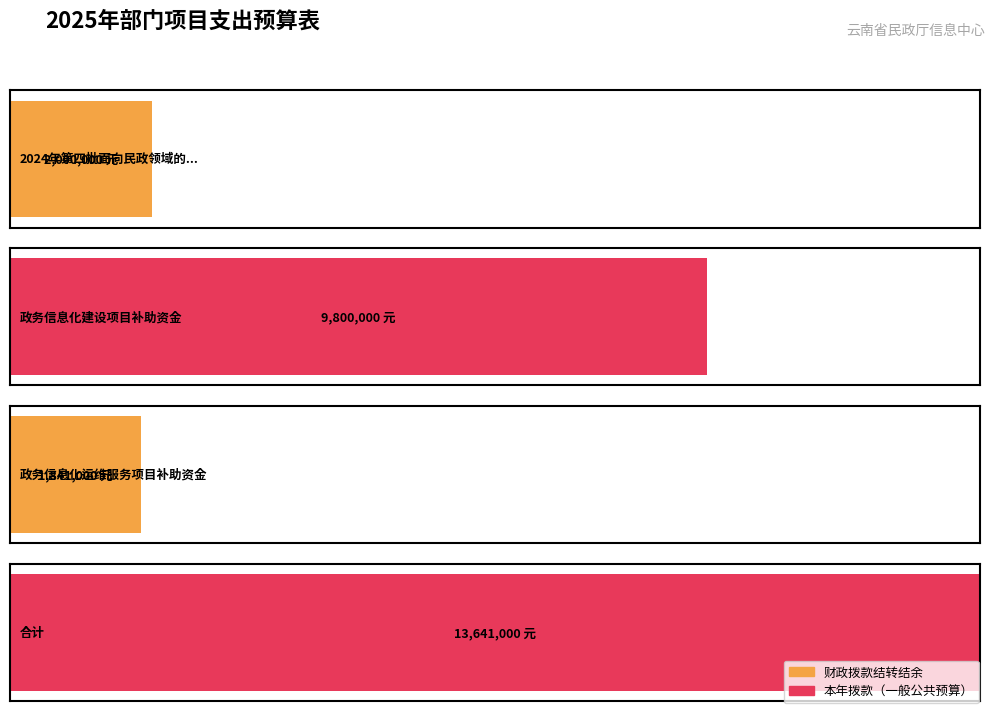

Does the chart contain any negative values?

No